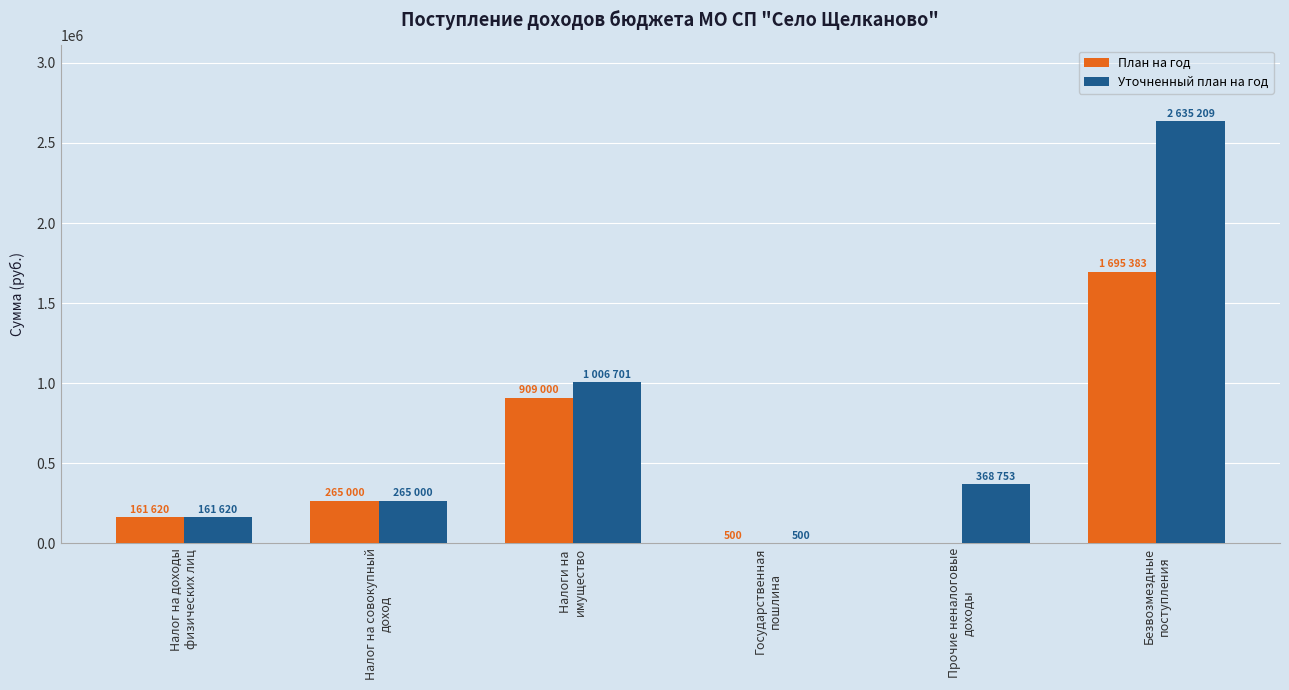

Which series has the widest spread of values?

Уточненный план на год